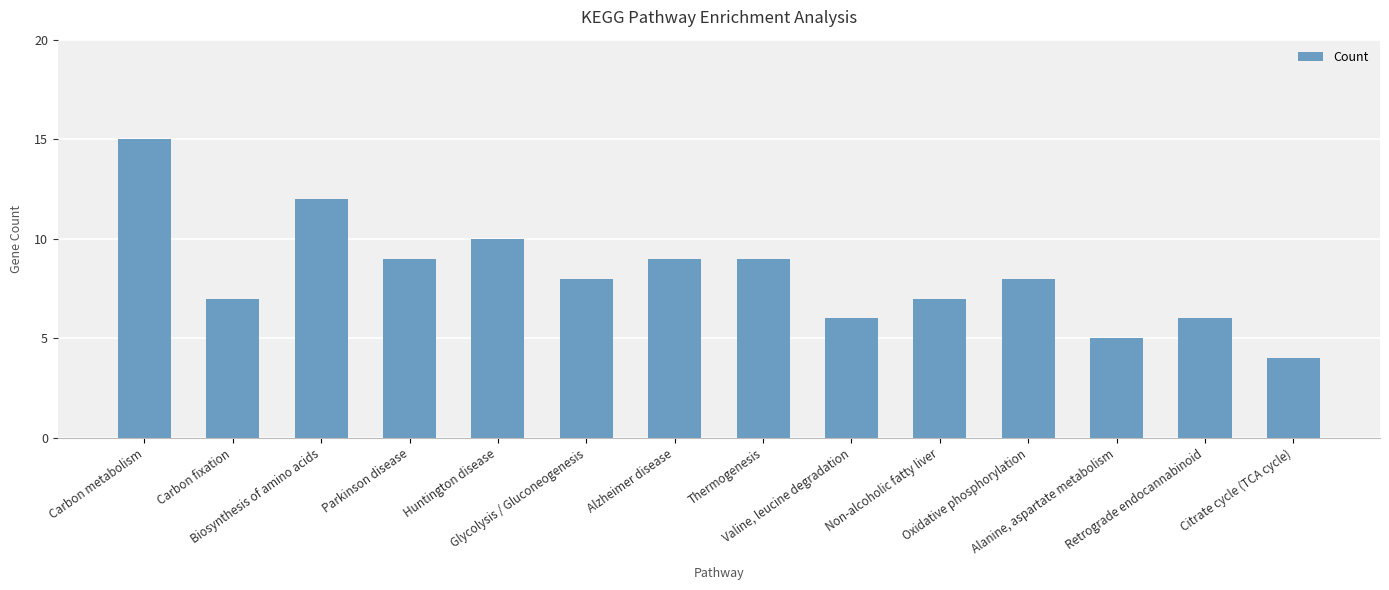

What is the sum of all values?

115